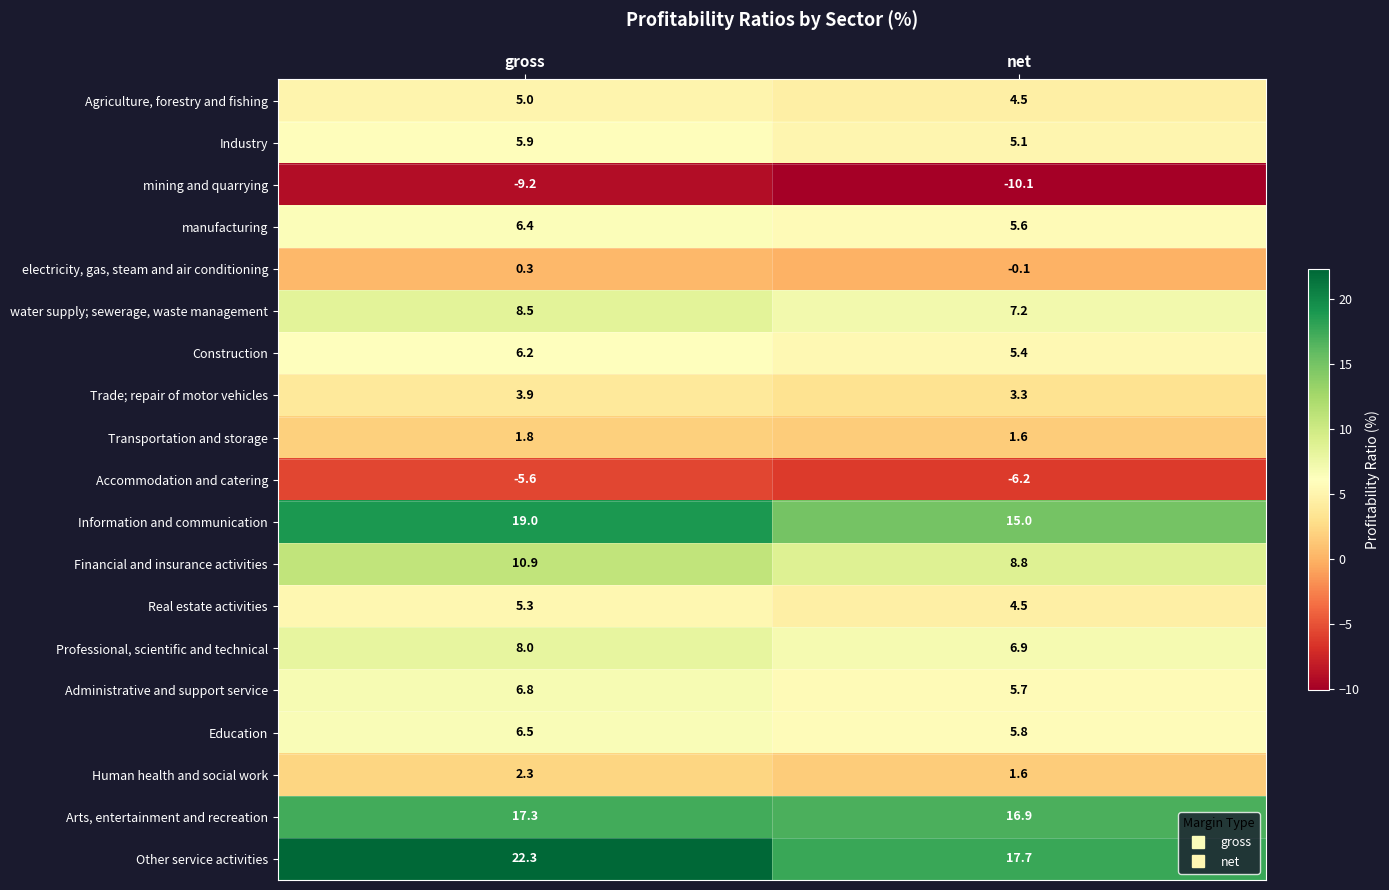

What is the total value across all series at net?

99.2